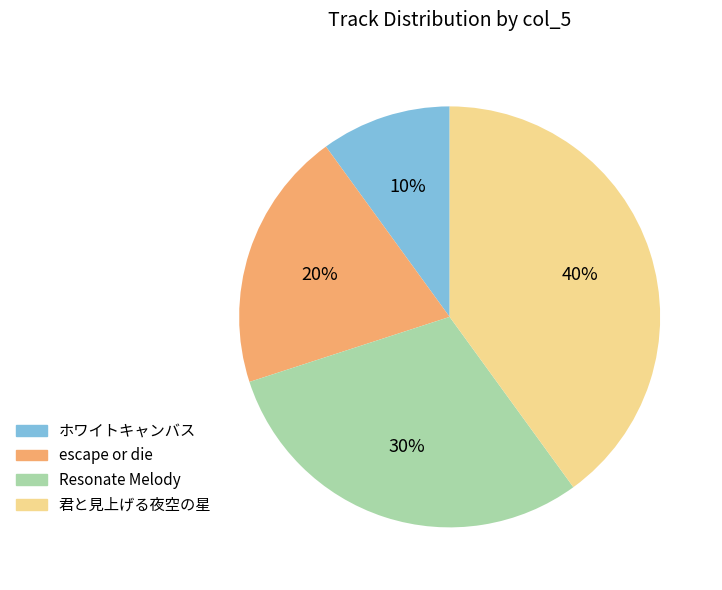

Approximately how many times larger is the value at Resonate Melody compared to escape or die?

1.5